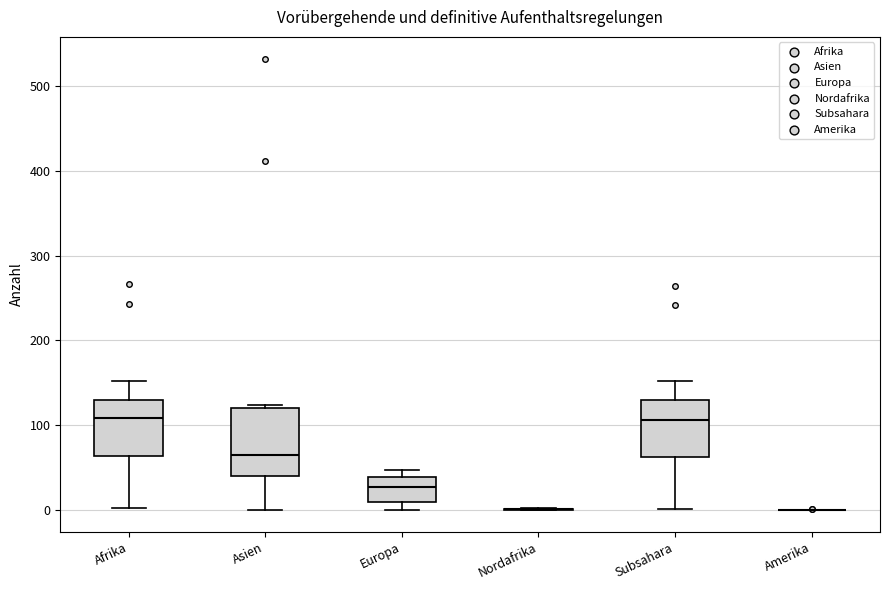

Where does the median line of the box for Afrika sit on the y-axis? The values are not printed on the chart, so give them approximately, as read against the axis.

110